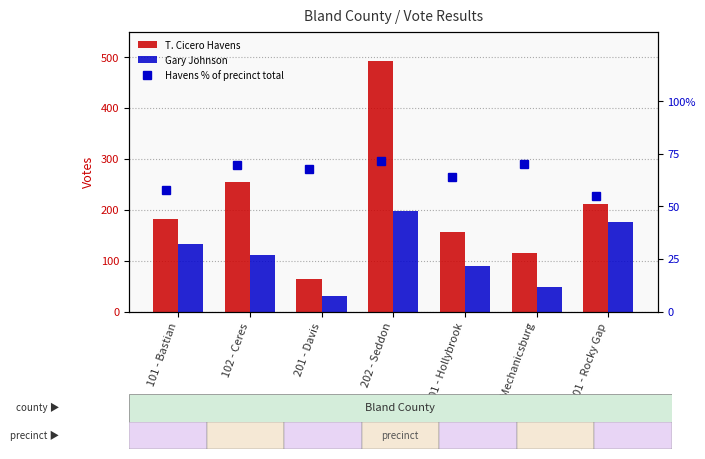

The Gary Johnson series shows 111.0 at 102 - Ceres. True or false?

True